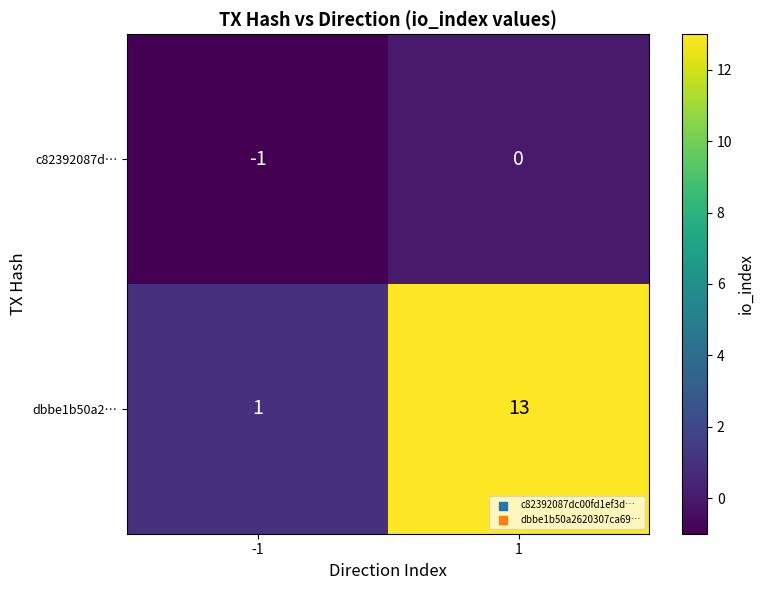

Which series has the largest range (max minus min)?

dbbe1b50a2…